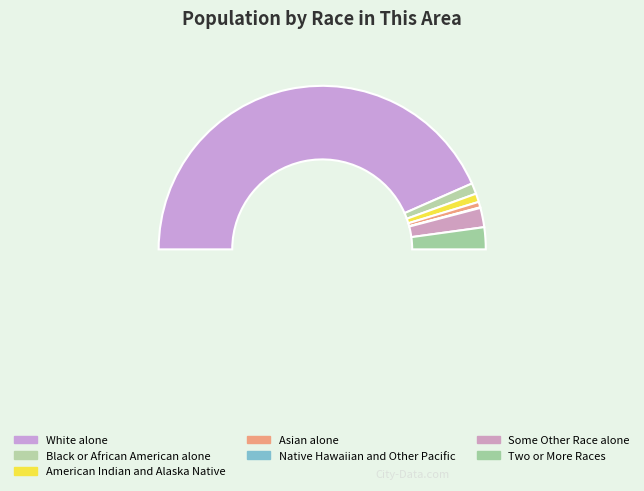

To the nearest percent, what percentage of the pie is Two or More Races?

4%